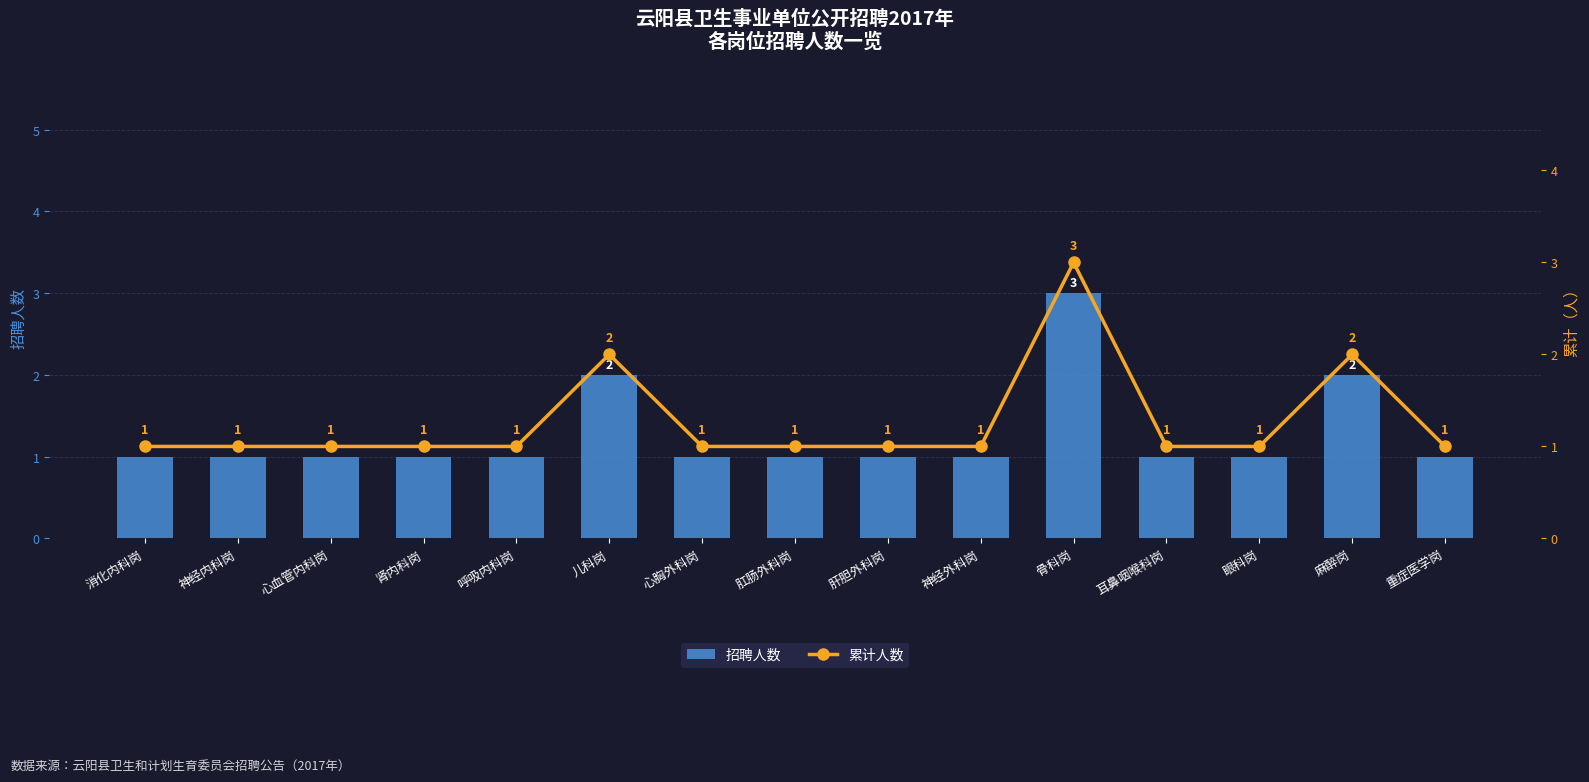

How many values in the 招聘人数 series exceed 1?

3